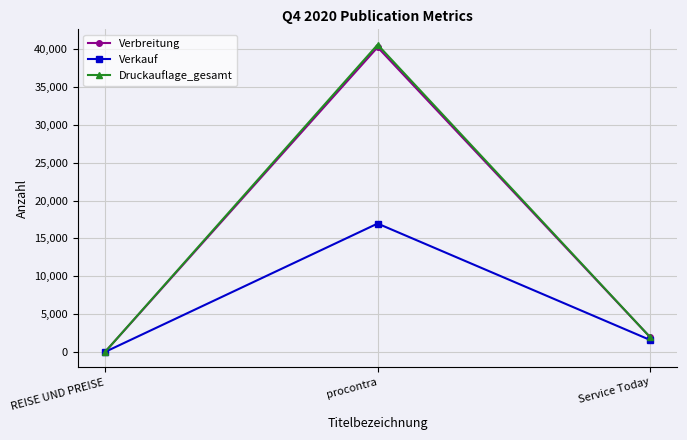

Which series has the largest range (max minus min)?

Druckauflage_gesamt